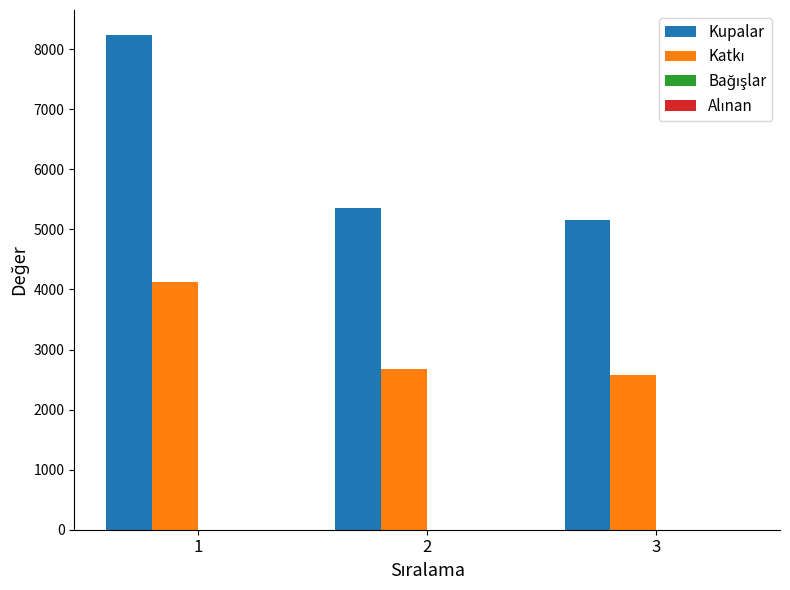

What is the spread (max minus min) of values at 1?

4121